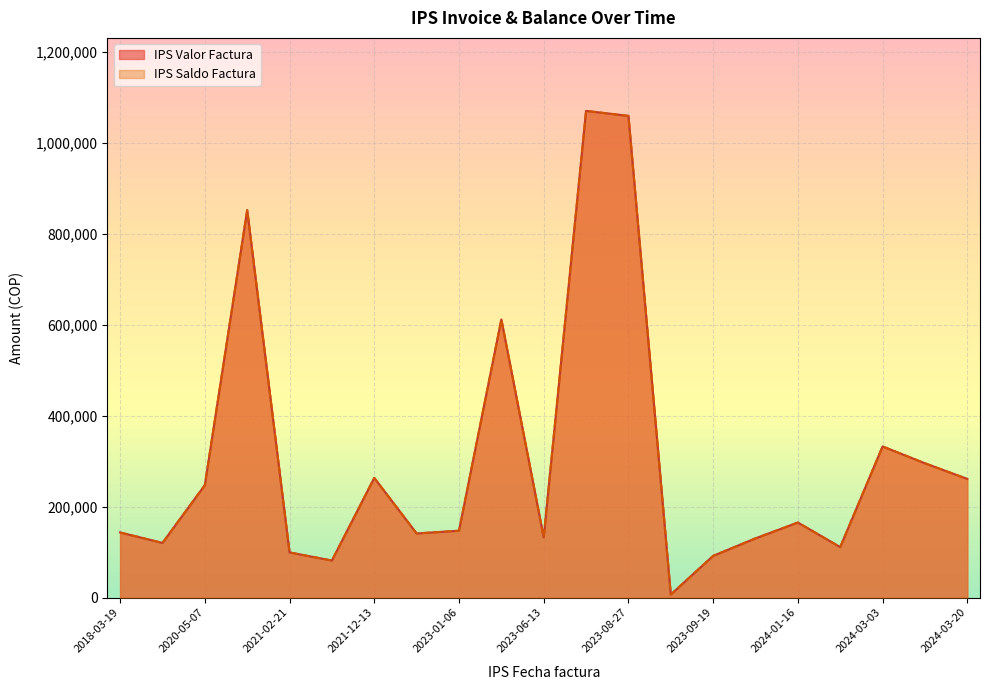

At which category does the chart reach its peak across all series?

2023-08-20